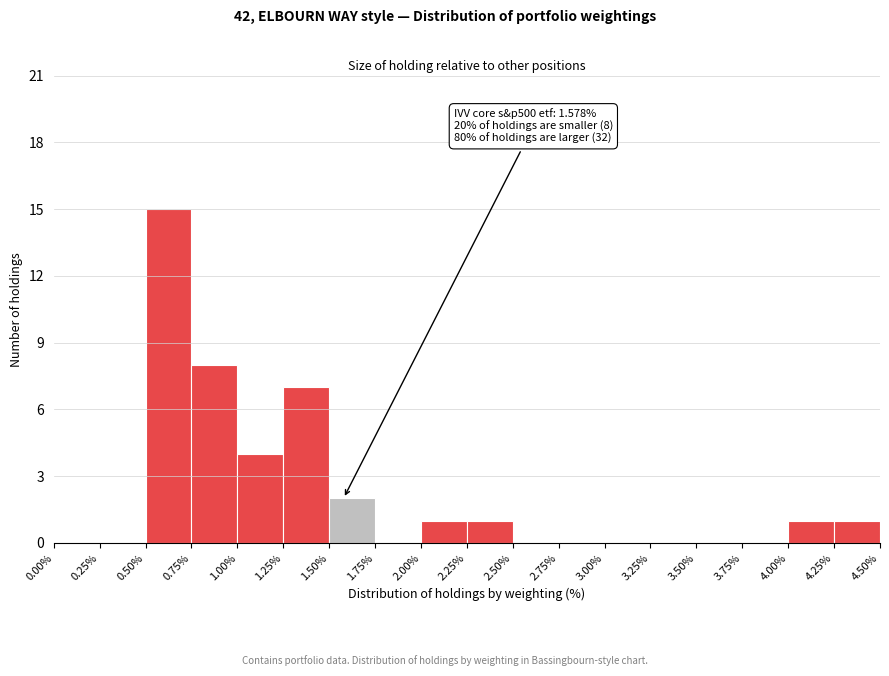

Over which range of the x-axis is the bar tallest?

0.50% to 0.75%